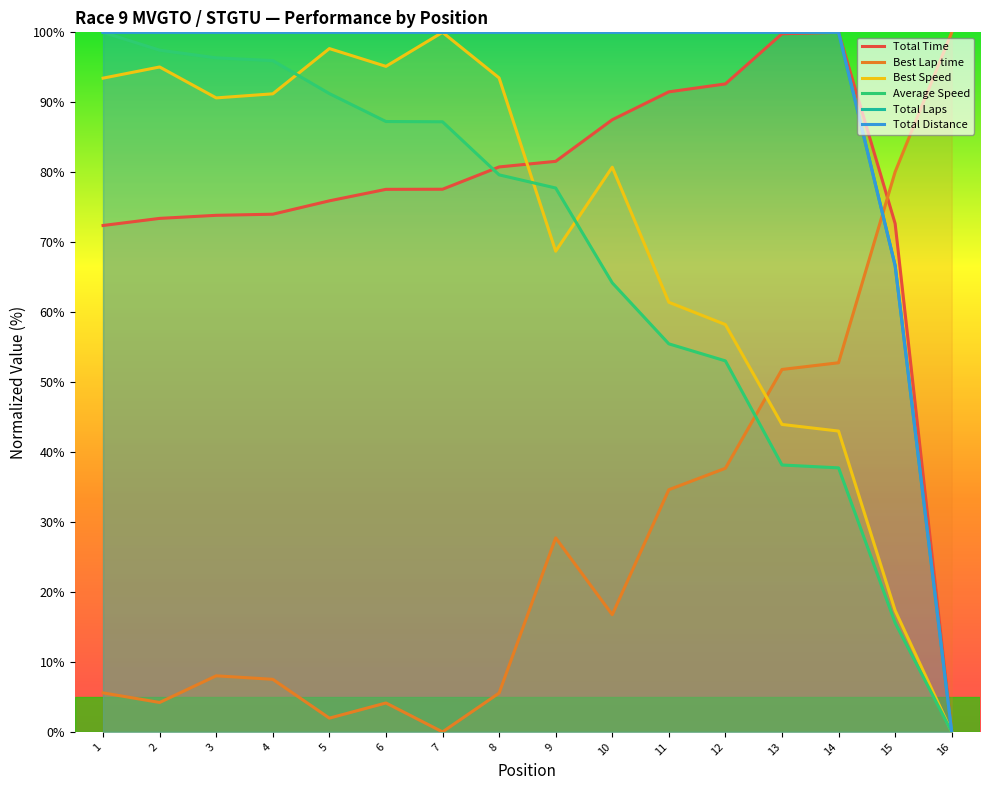

True or false: Total Laps and Best Speed cross at least once.

False